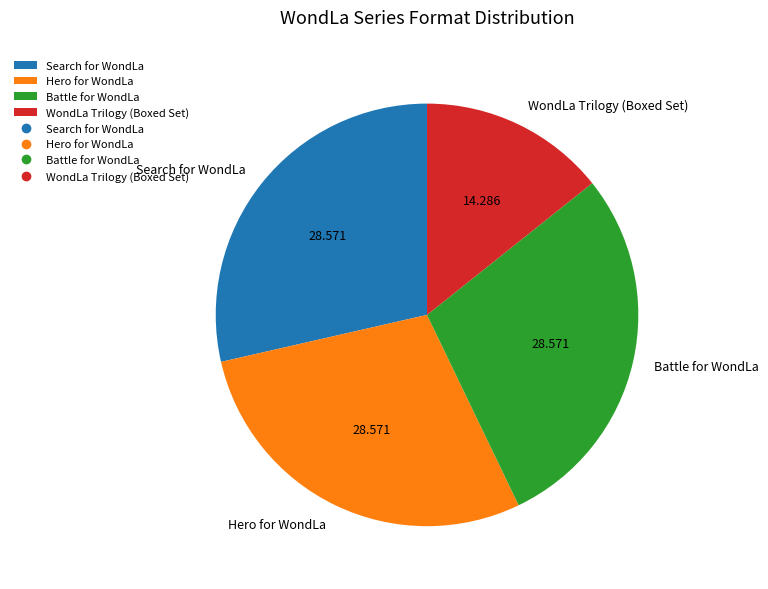

Is the sum of WondLa Trilogy (Boxed Set) and Battle for WondLa greater than half?

No